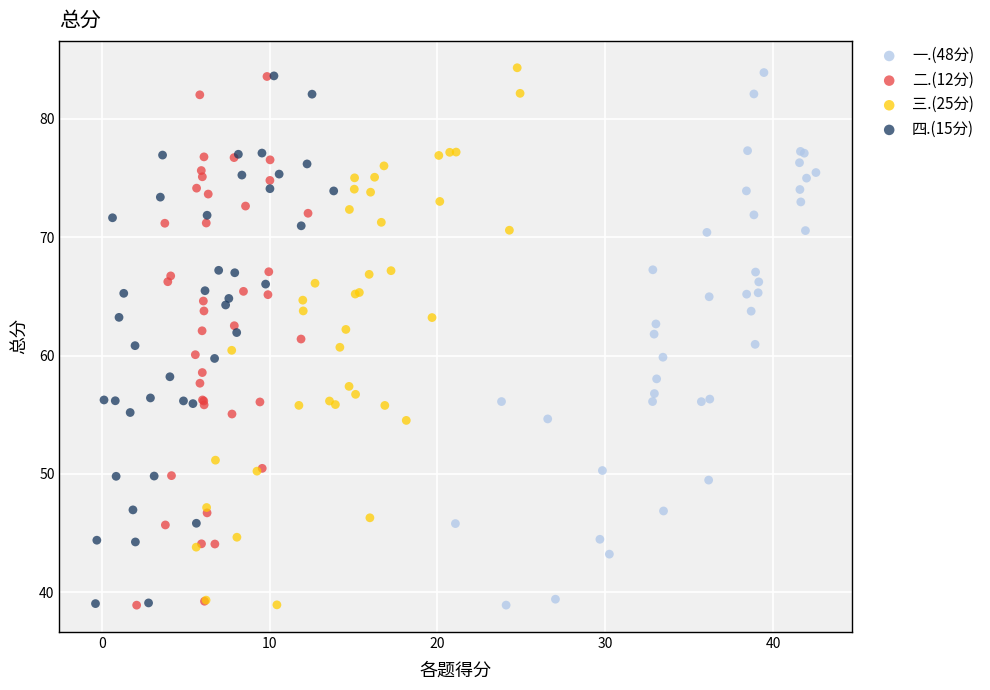

Which series has the largest Y range (max minus min)?

三.(25分)